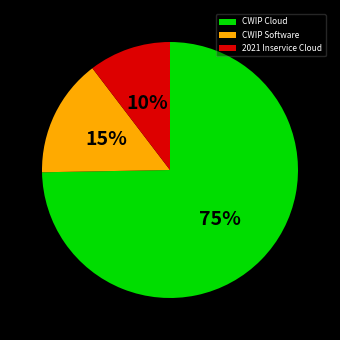

Which slice is the smallest?

2021 Inservice Cloud